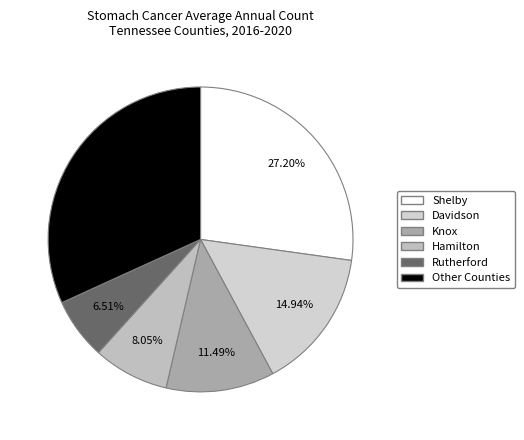

Count the number of slices in the pie.

6